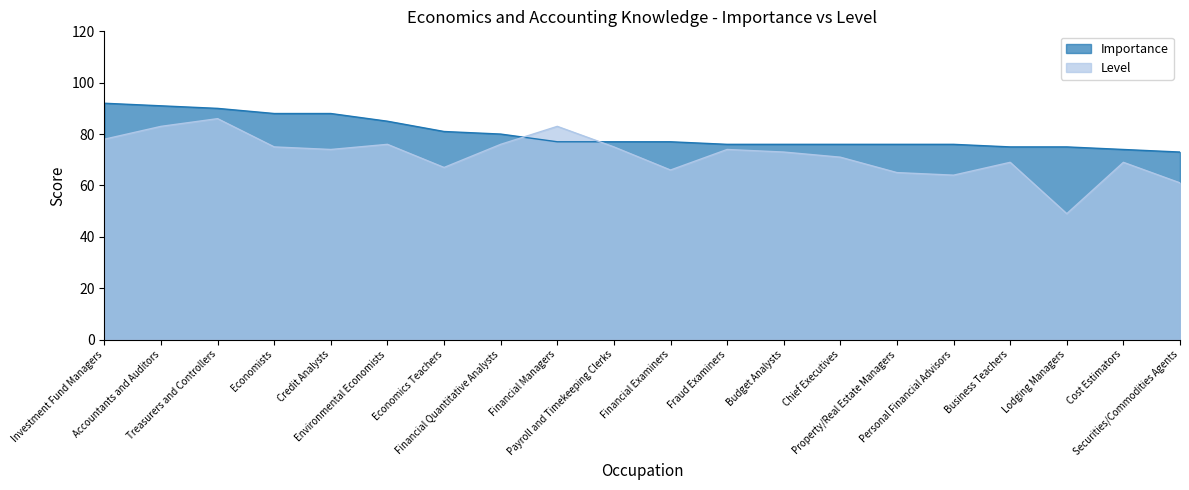

Which series ends up on top after the final intersection of Level and Importance?

Importance